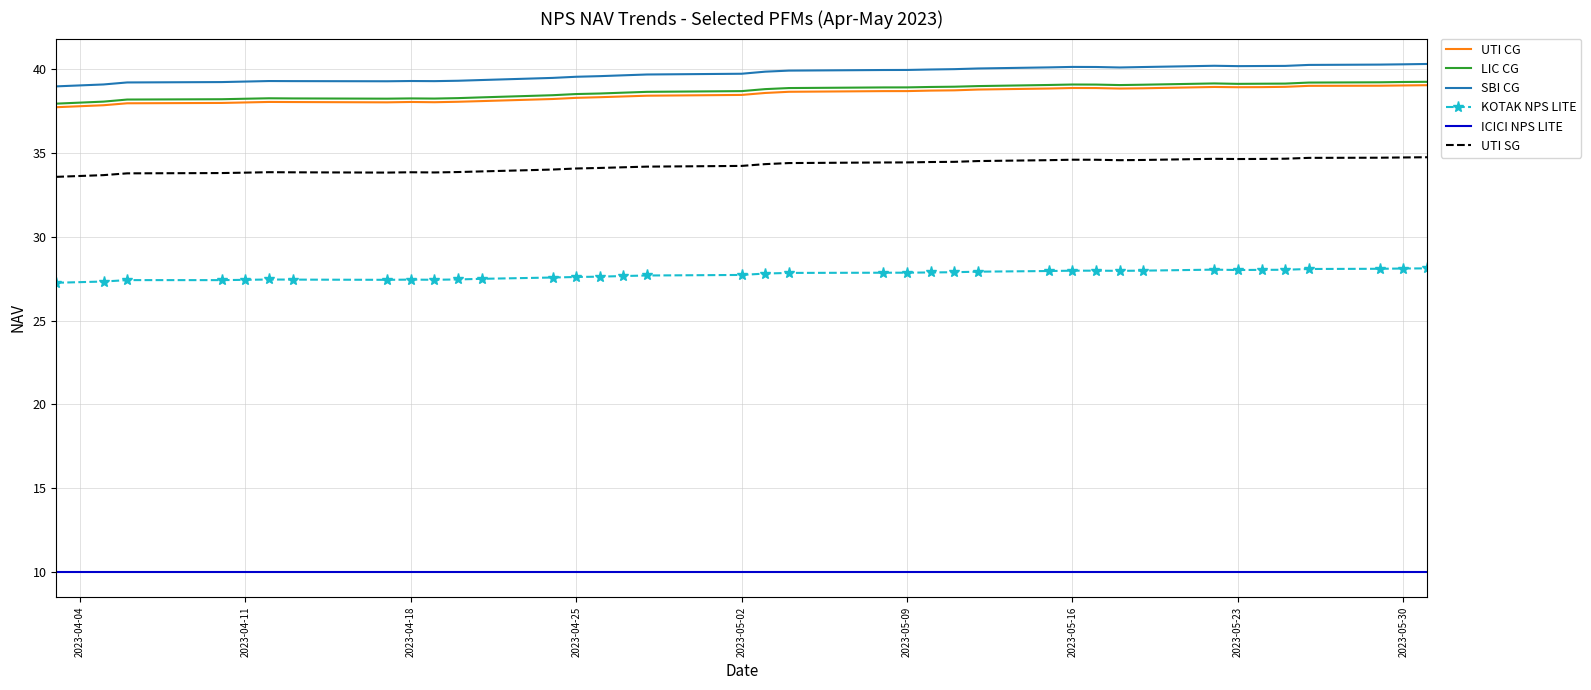

What is the difference between the maximum and minimum values in the UTI CG series?

1.3